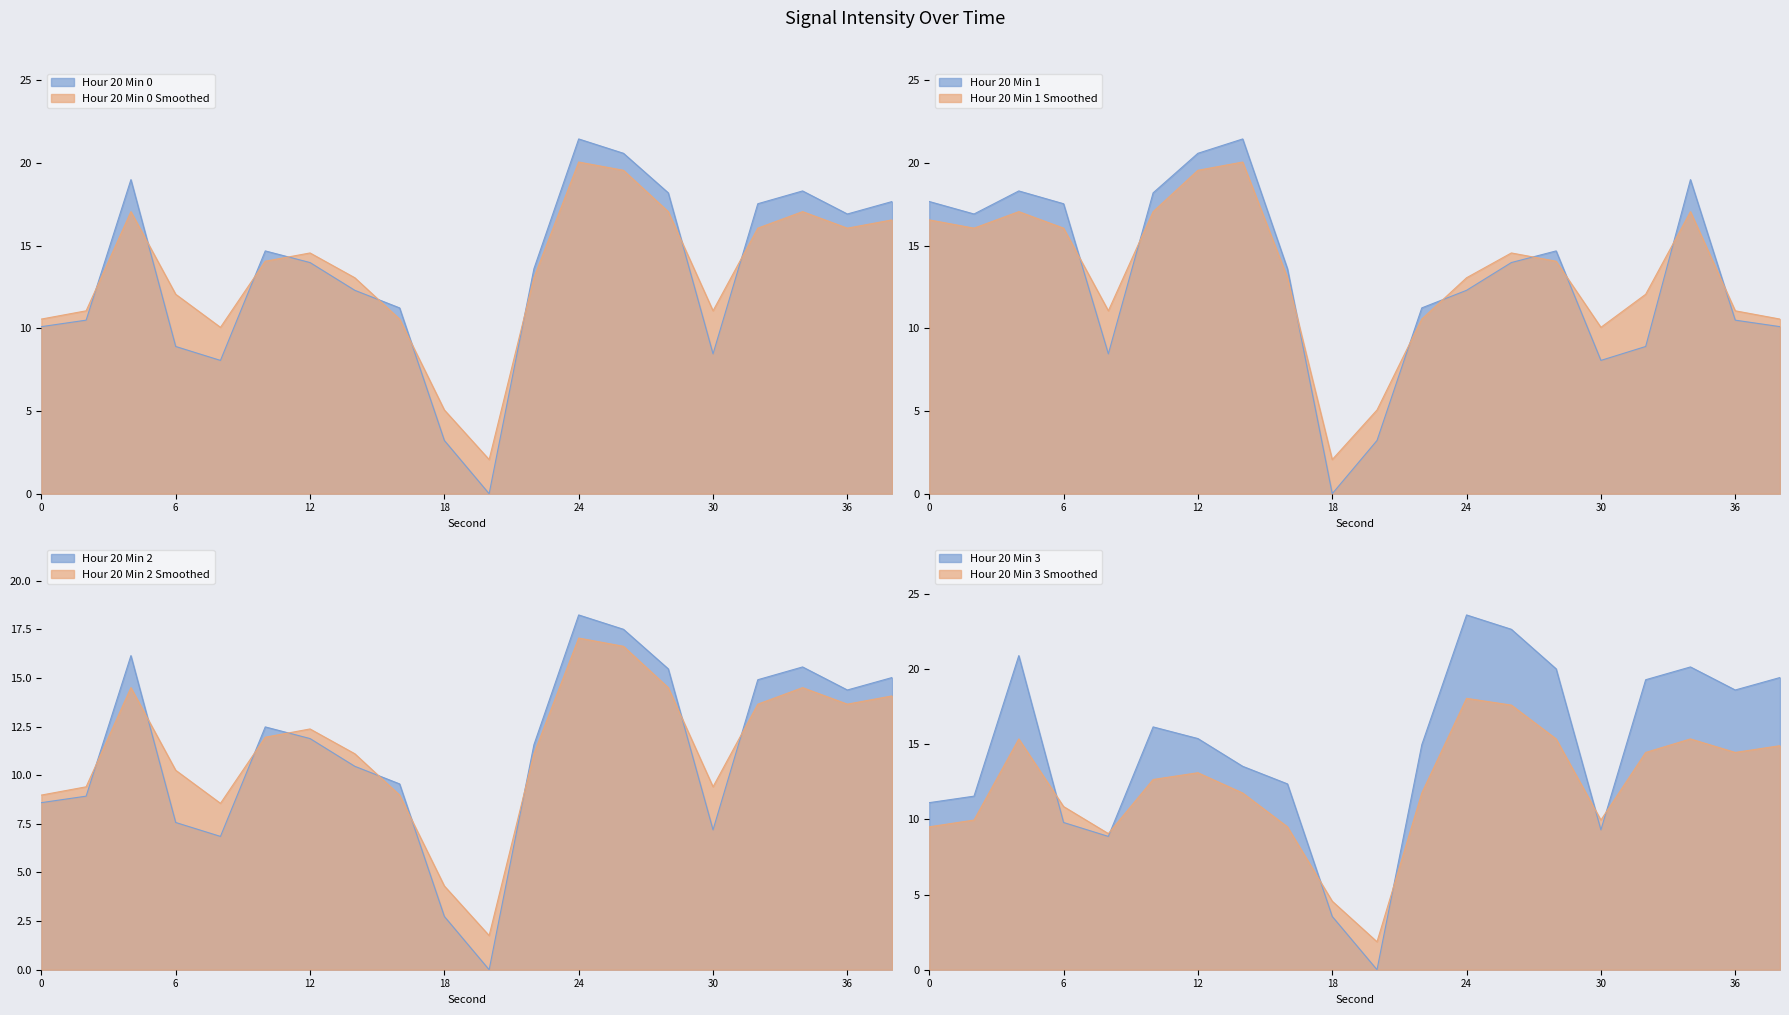

What is the sum of the smoothed values at 4 and 30?

28.1